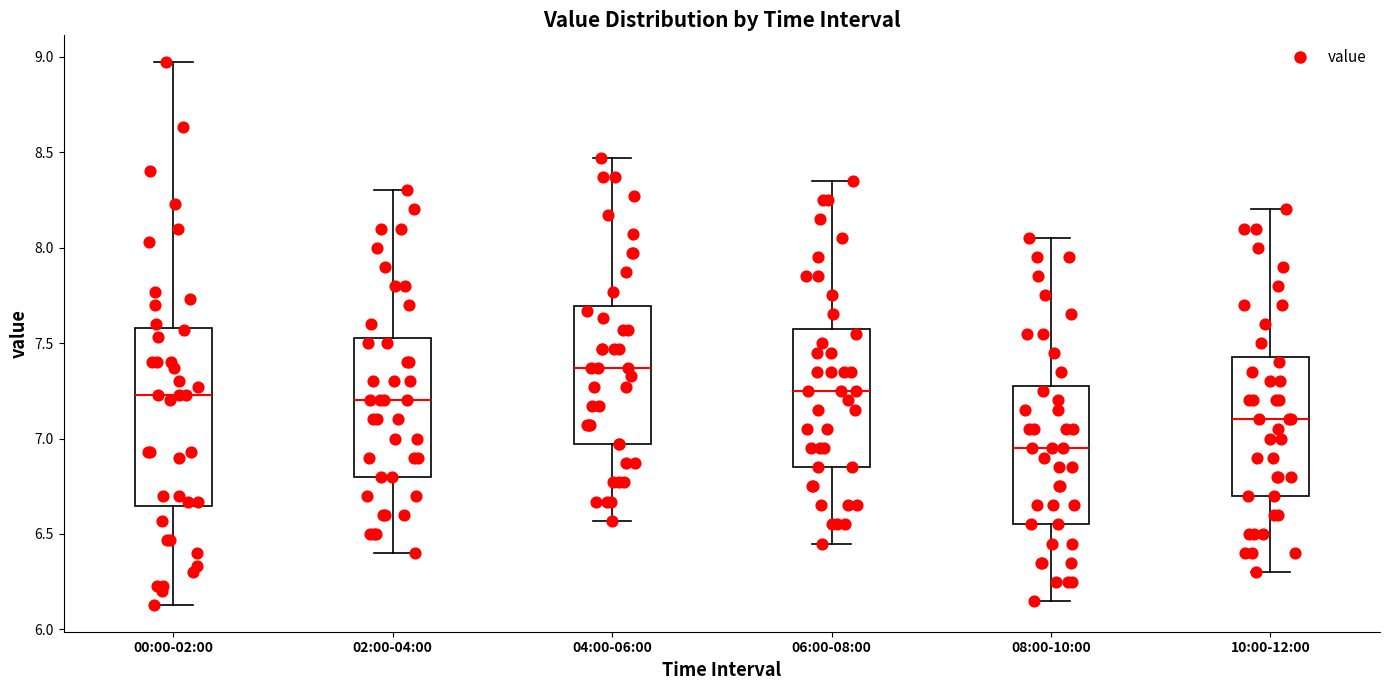

Reading left to right, transcribe this box plot: for each box, give where its median line is, the range the box spans, and where its two whiskers end, as read against the y-axis. The values are not printed on the chart, so give them approximately, as read against the axis.

00:00-02:00: median 7.25, box 6.65 to 7.60, whiskers 6.15 to 8.95
02:00-04:00: median 7.20, box 6.80 to 7.55, whiskers 6.40 to 8.30
04:00-06:00: median 7.35, box 6.95 to 7.70, whiskers 6.55 to 8.45
06:00-08:00: median 7.25, box 6.85 to 7.60, whiskers 6.45 to 8.35
08:00-10:00: median 6.95, box 6.55 to 7.30, whiskers 6.15 to 8.05
10:00-12:00: median 7.10, box 6.70 to 7.45, whiskers 6.30 to 8.20